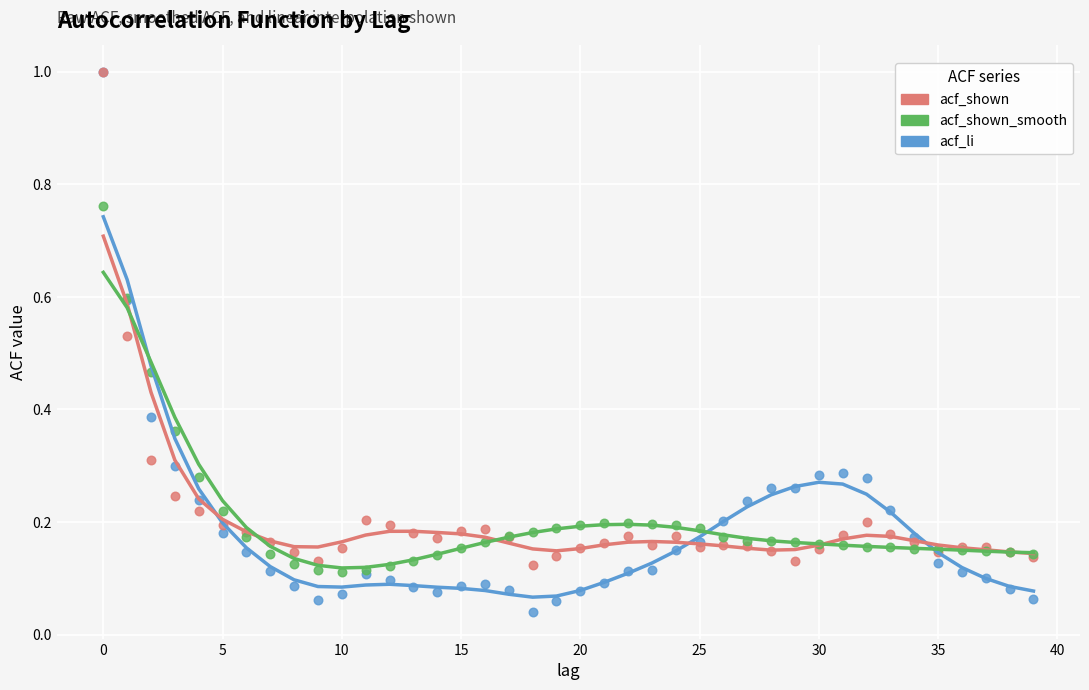

What are all the series names shown in the legend?

acf_shown, acf_shown_smooth, acf_li